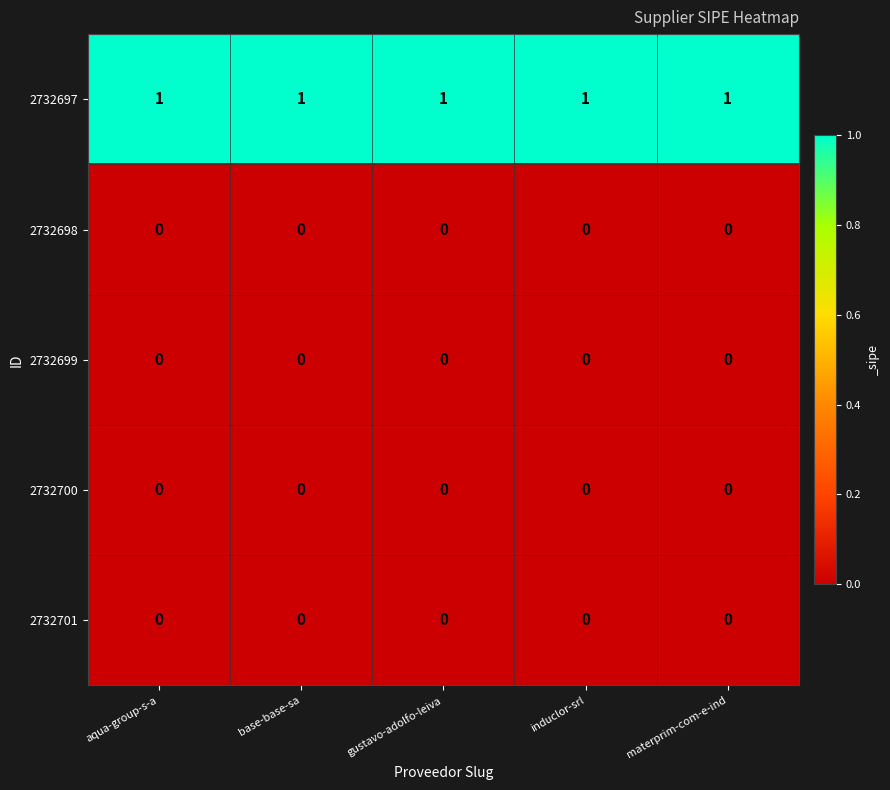

At how many categories does at least one series exceed 0?

5